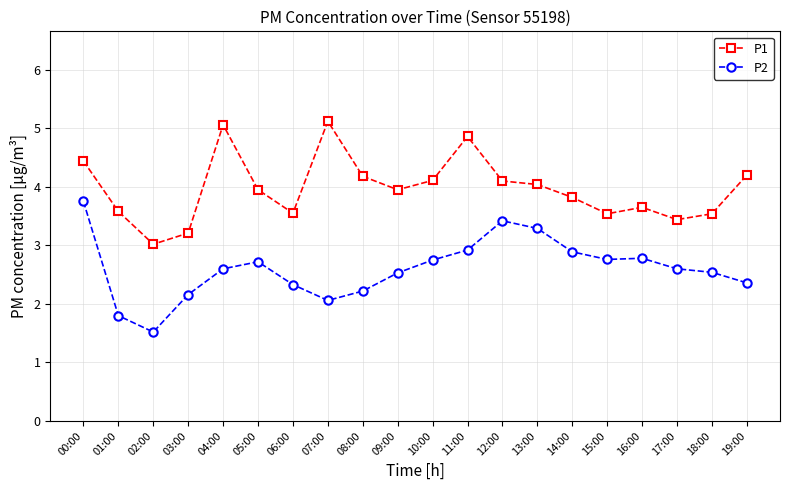

Which series changed the most between 03:00 and 10:00?

P1